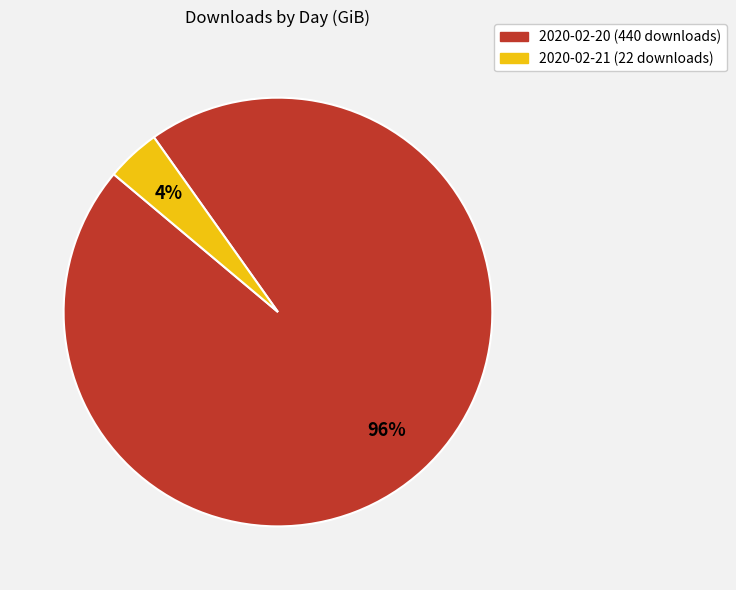

Rank the categories by value from highest to lowest.

2020-02-20 (440 downloads), 2020-02-21 (22 downloads)